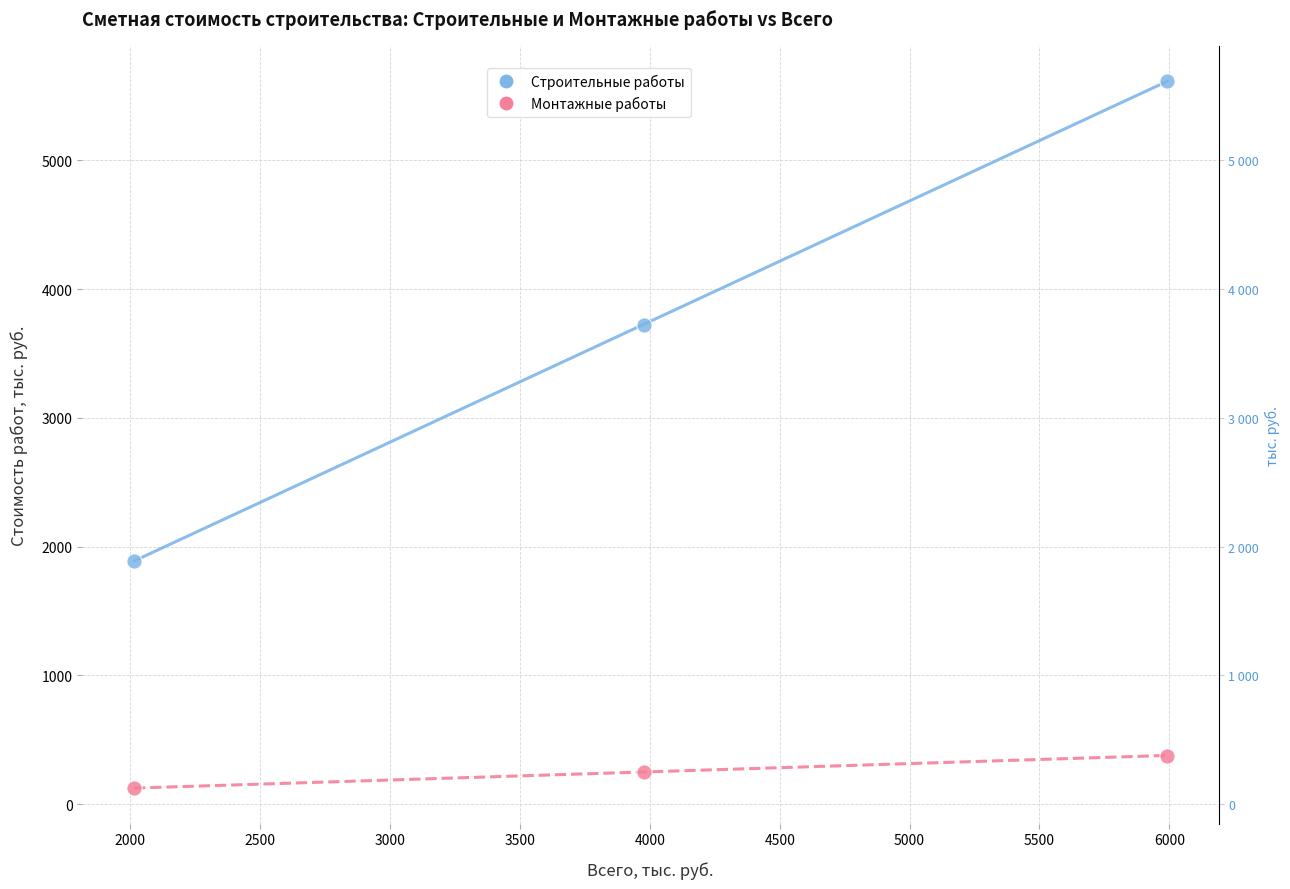

Which series contains the lowest Y value?

Монтажные работы